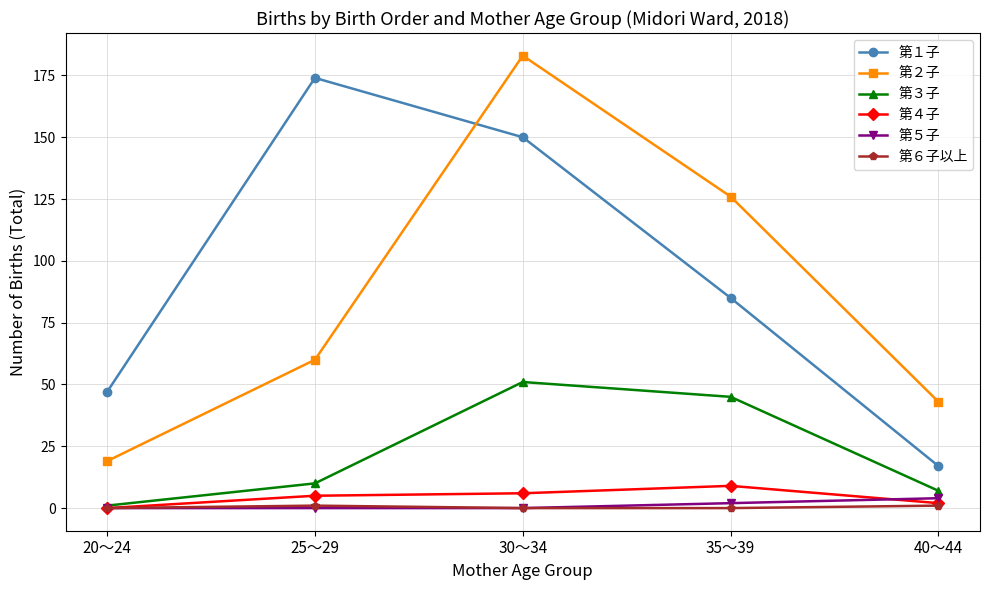

What is the sum of the 第４子 values at 20～24 and 25～29?

5